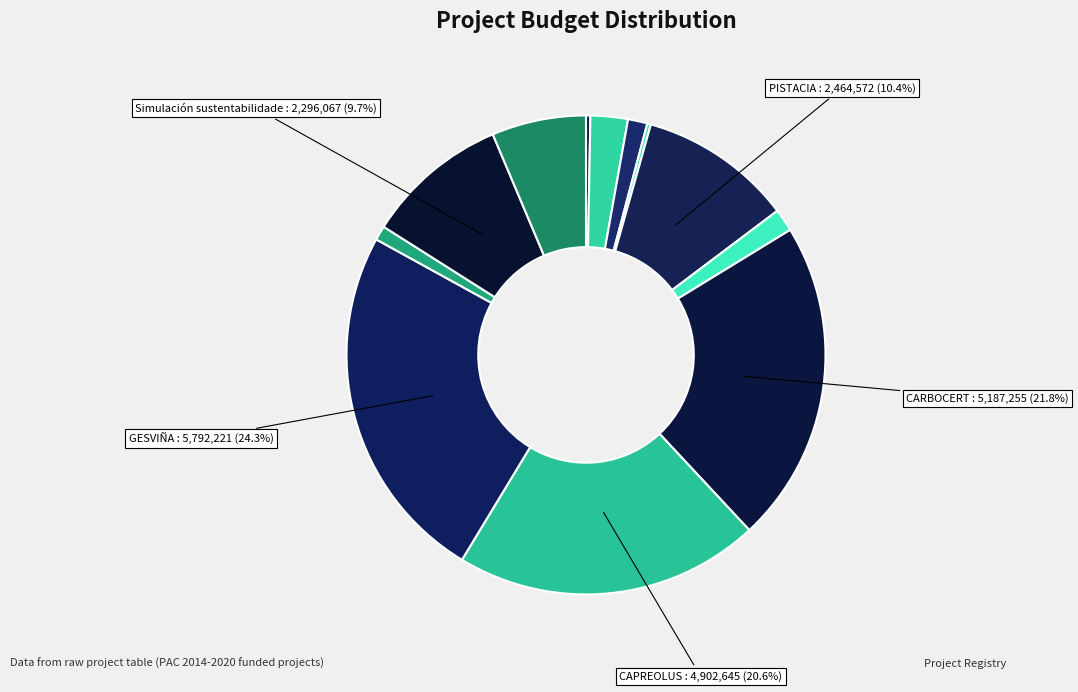

How many slices are in this pie chart?

12